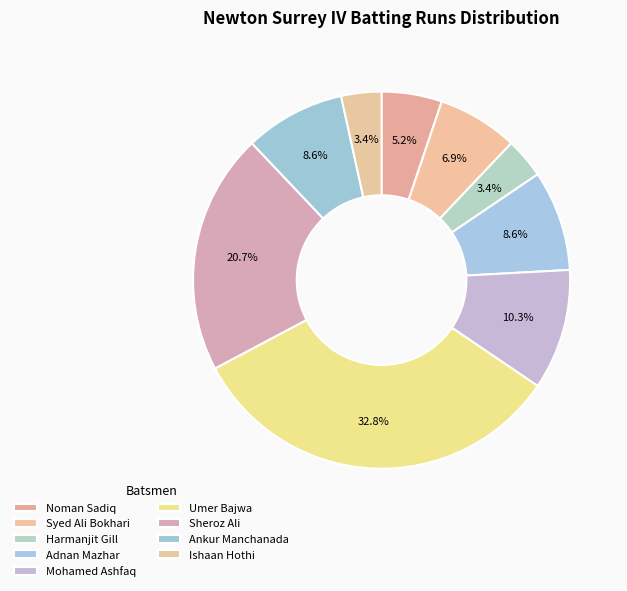

How many segments does this pie chart have?

9